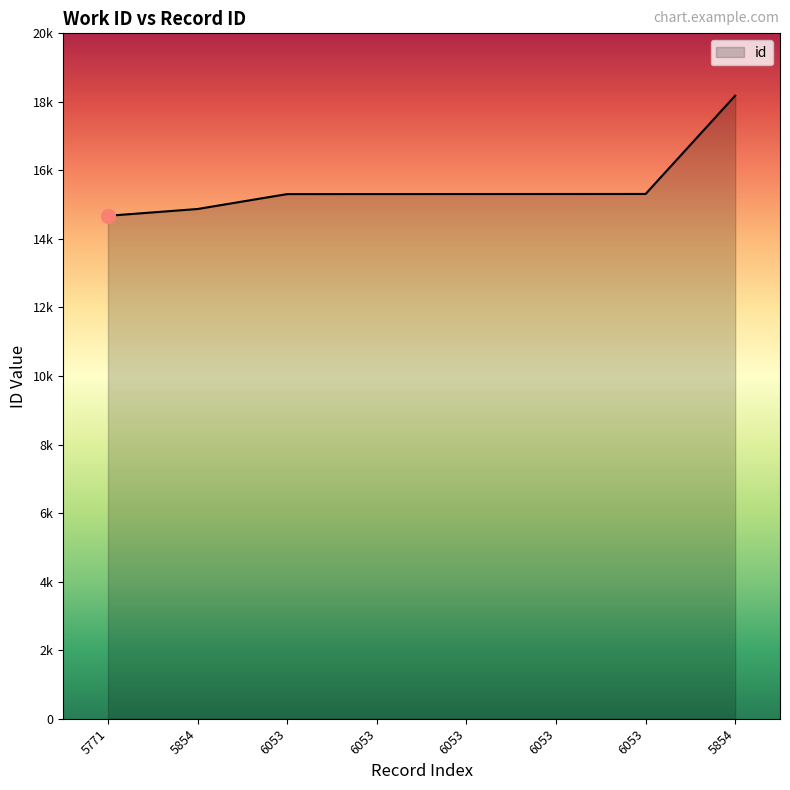

What is the change in value from 5771 to 6053?

+667